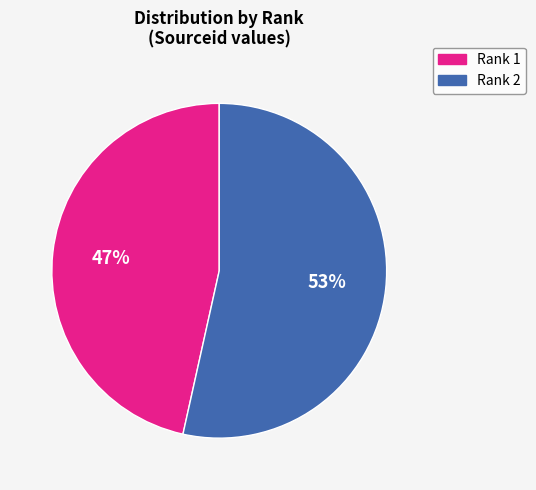

To the nearest percent, what is the average slice percentage?

50%